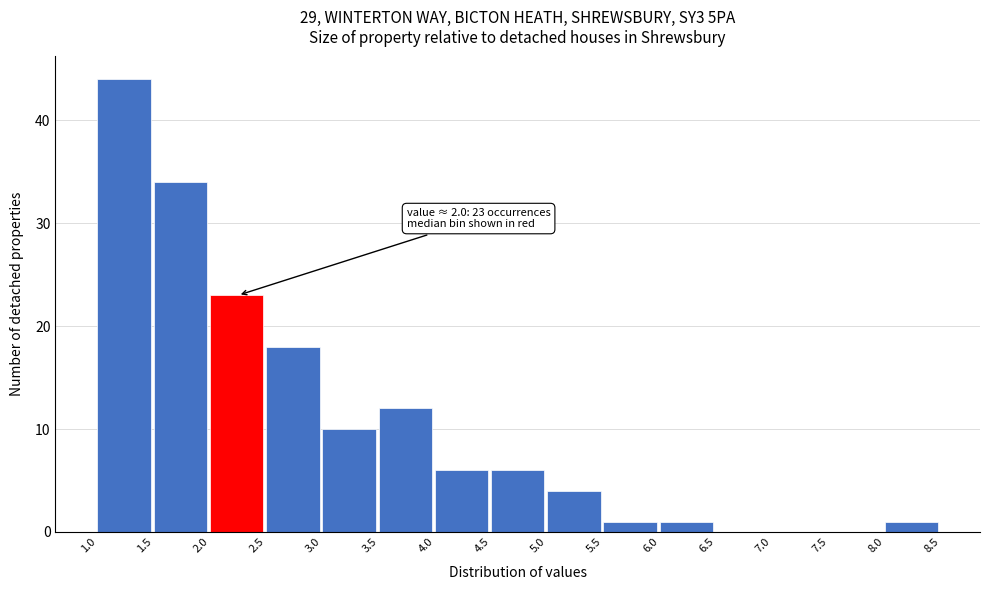

Which range on the x-axis has the tallest bar?

1.0 to 1.5